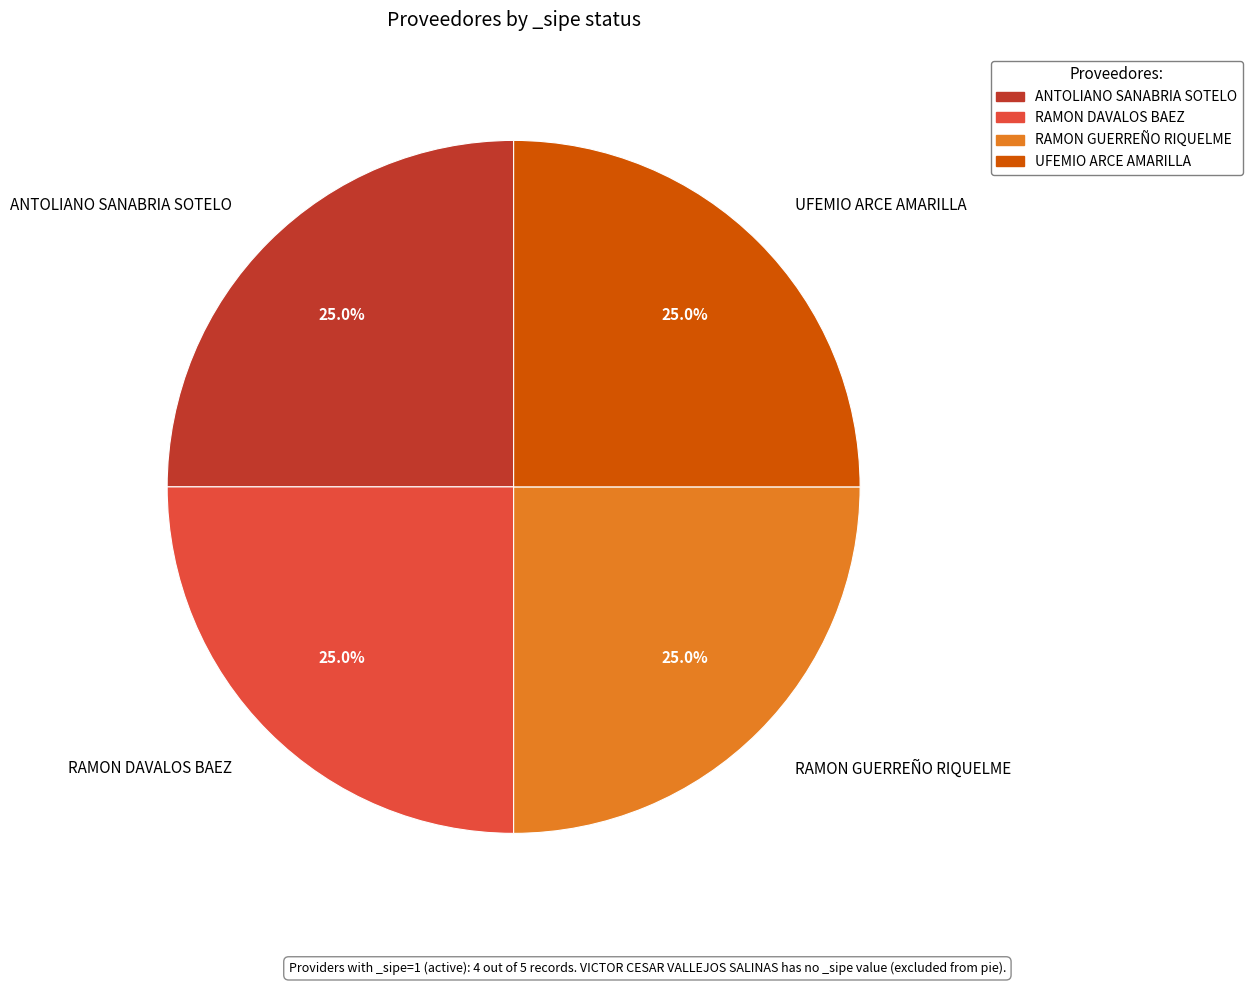

Is it true that RAMON GUERREÑO RIQUELME is 25% of the pie?

True